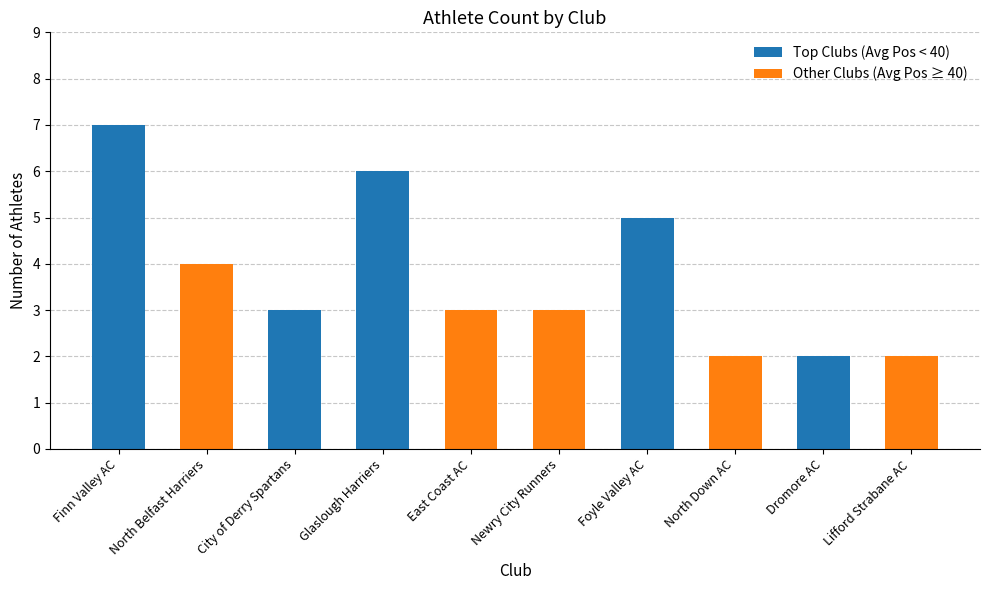

Which category has the highest value across all series?

Finn Valley AC